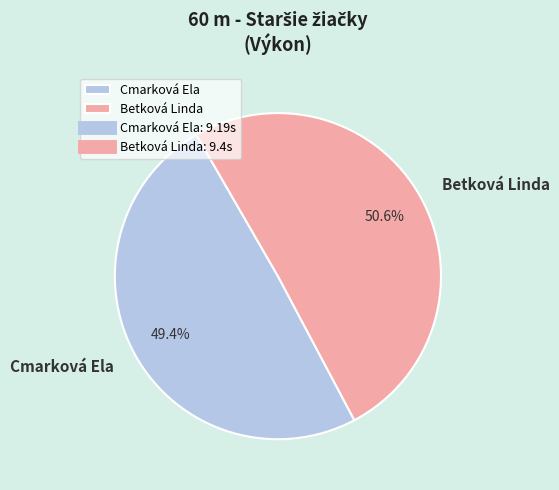

Which category has the biggest portion of the pie?

Betková Linda